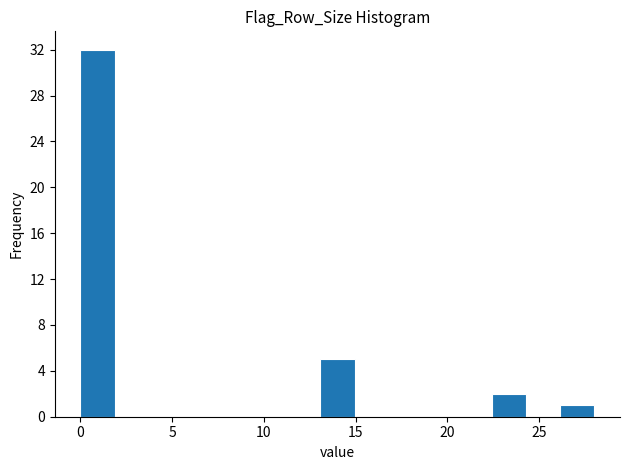

Around what value on the x-axis is the tallest bar? Give the approximate position of its centre, as read against the axis.

1.0